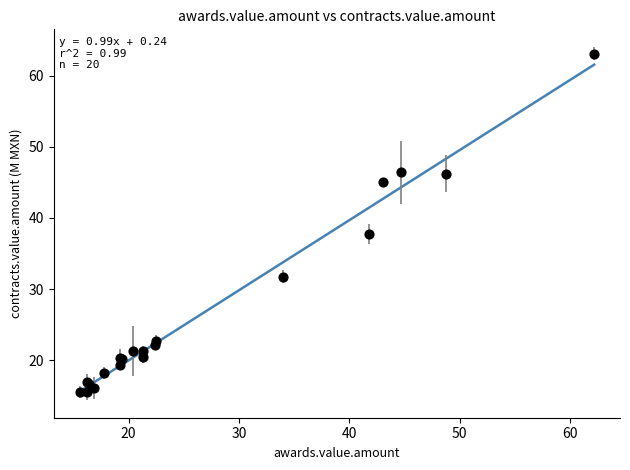

What Y value in the scatter plot is closest to 39?

37.7